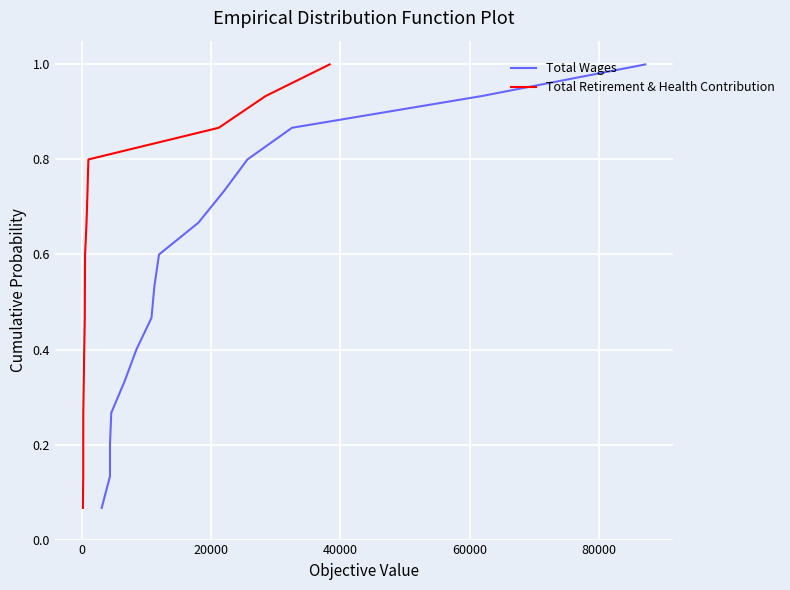

How many distinct data groups are displayed?

2